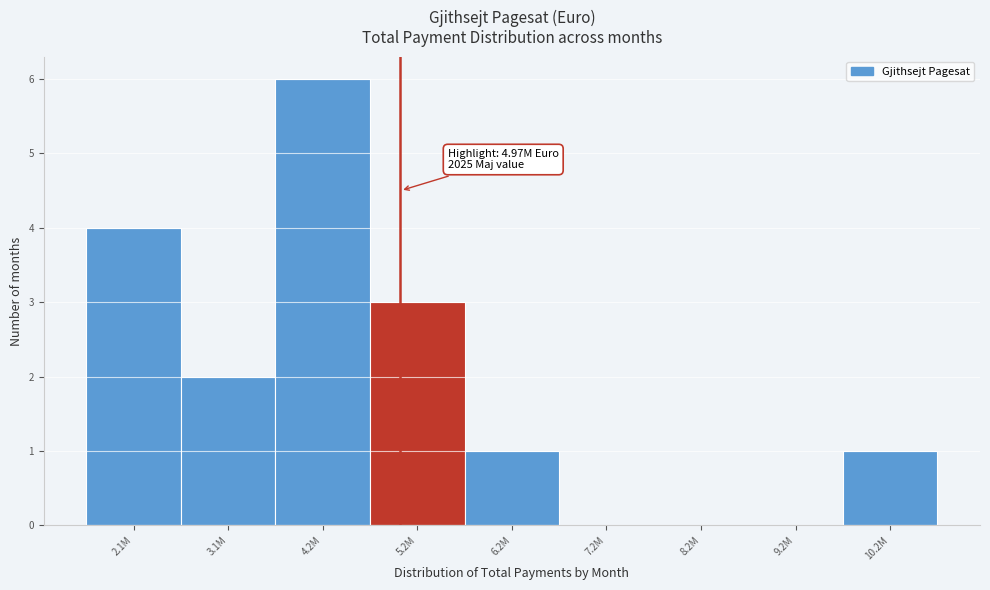

Reading left to right, extract all data points from this chart.

2.1M=4	3.1M=2	4.2M=6	5.2M=3	6.2M=1	7.2M=0	8.2M=0	9.2M=0	10.2M=1